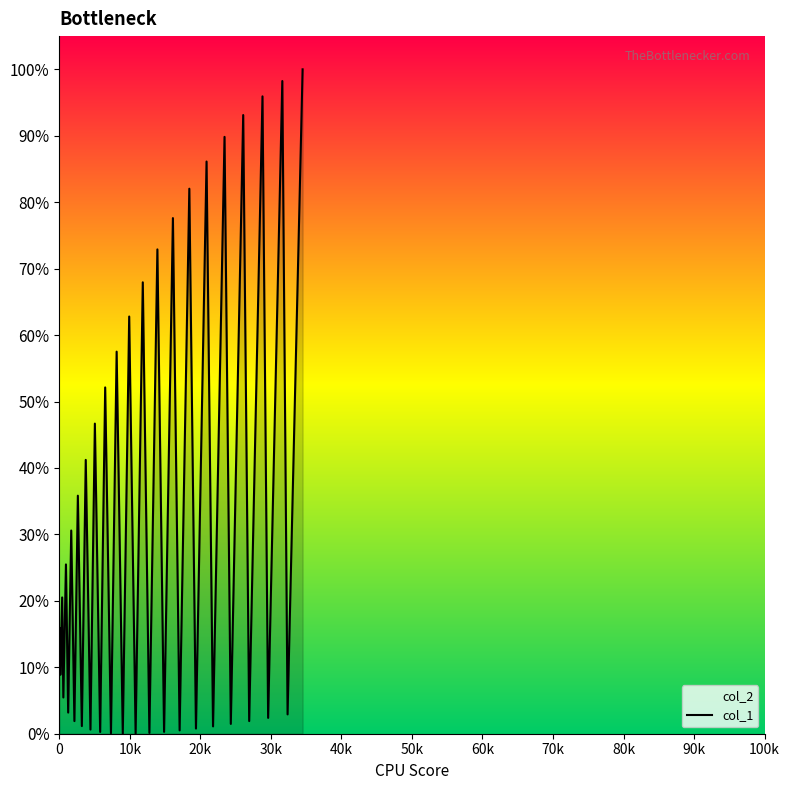

How many lines are shown in the chart?

1